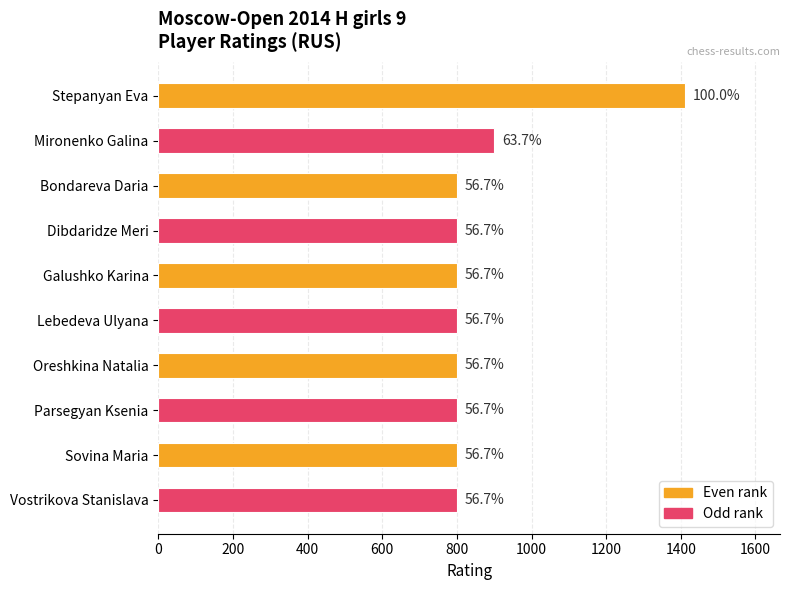

Are the bars horizontal?

Yes